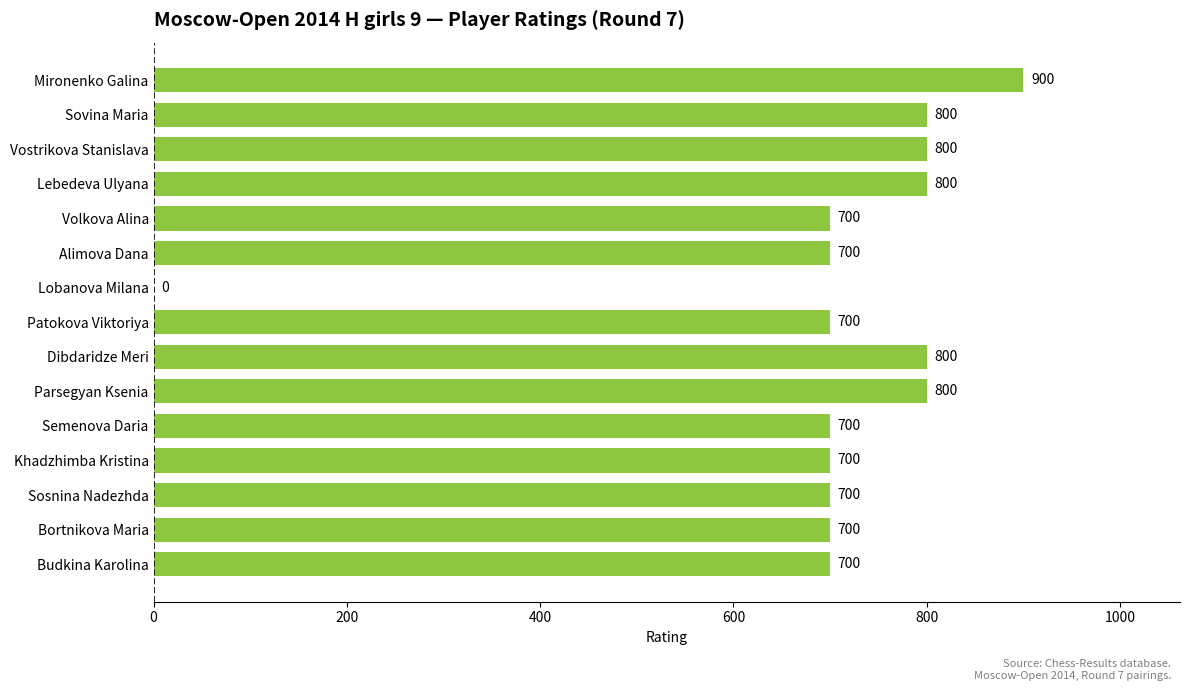

What is the maximum value shown in the chart?

900